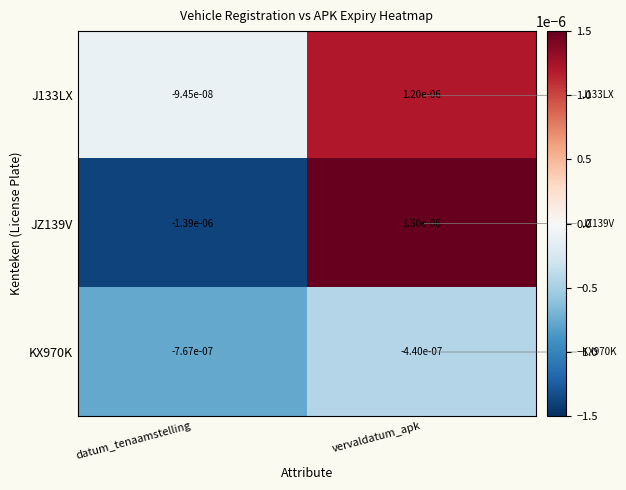

At which category does the chart reach its minimum across all series?

datum_tenaamstelling